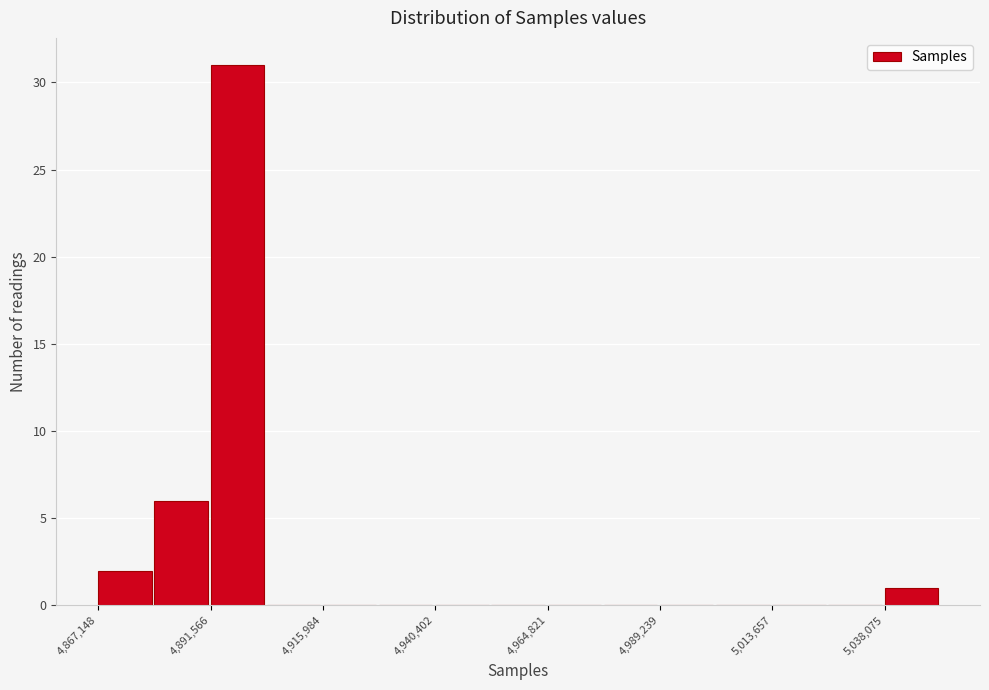

Read against the x-axis, roughly where is the centre of the tallest bar?

4895000